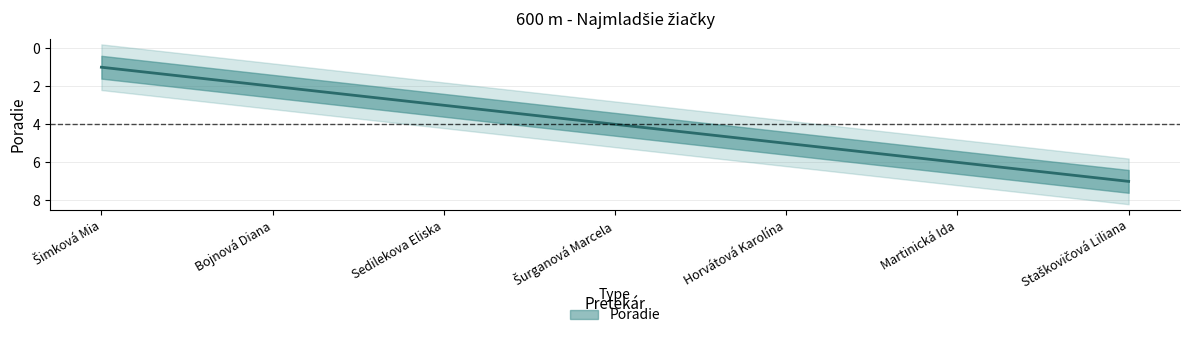

Which category has the lowest value across all series?

Šimková Mia